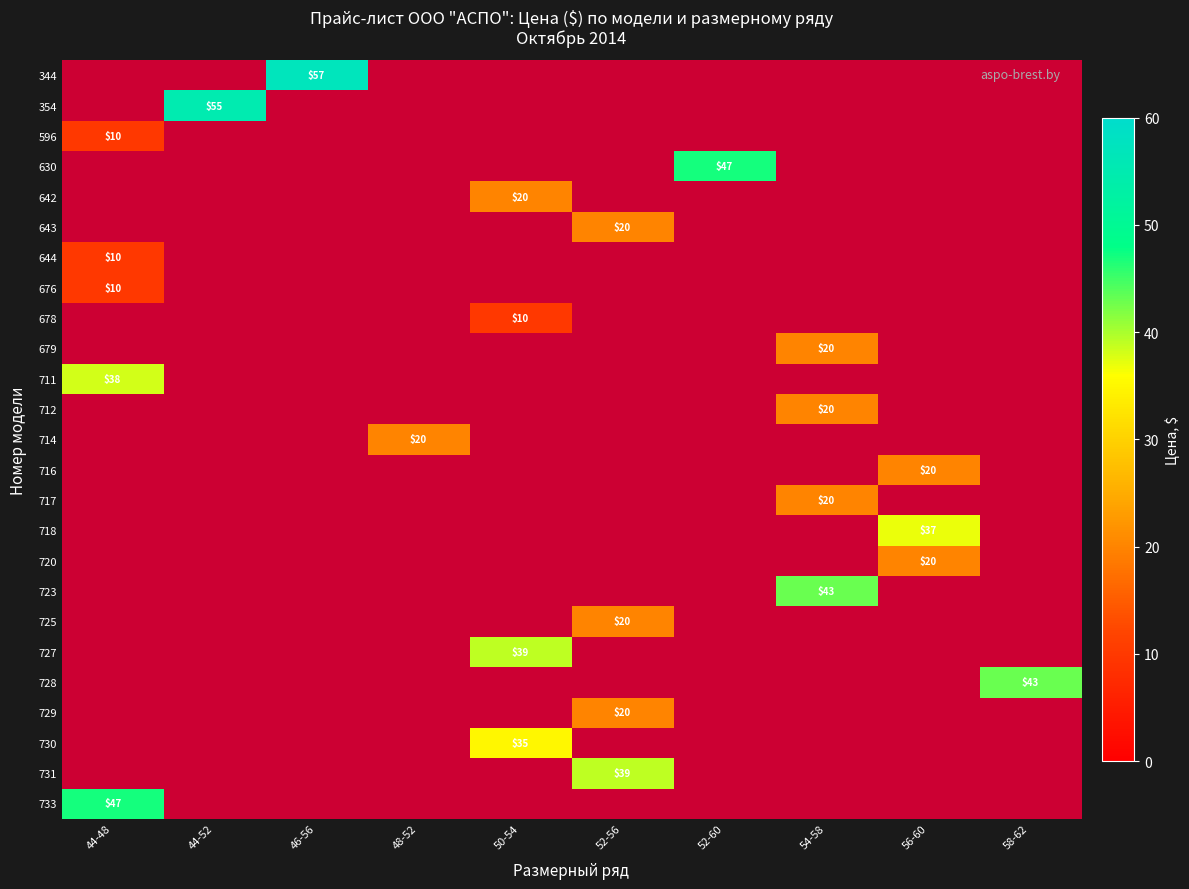

How many series are shown in this chart?

25